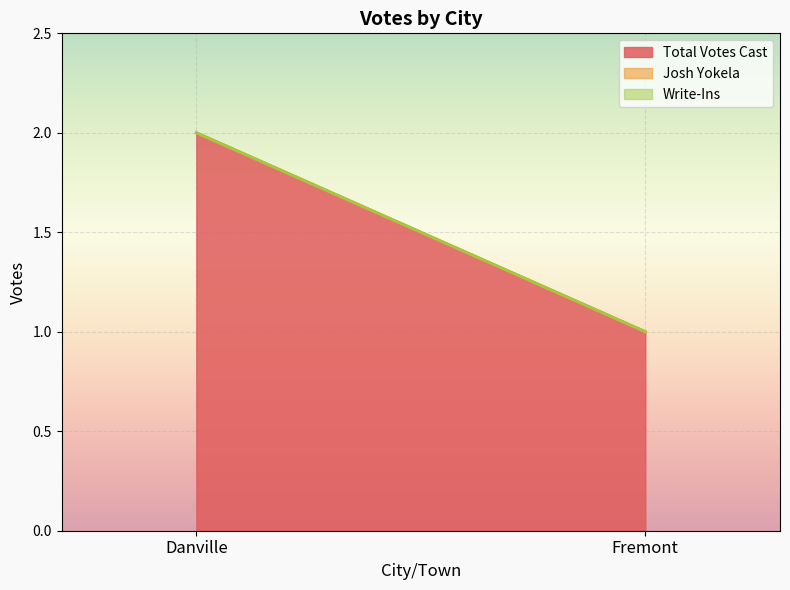

What is the difference between the highest and lowest values at Danville?

2